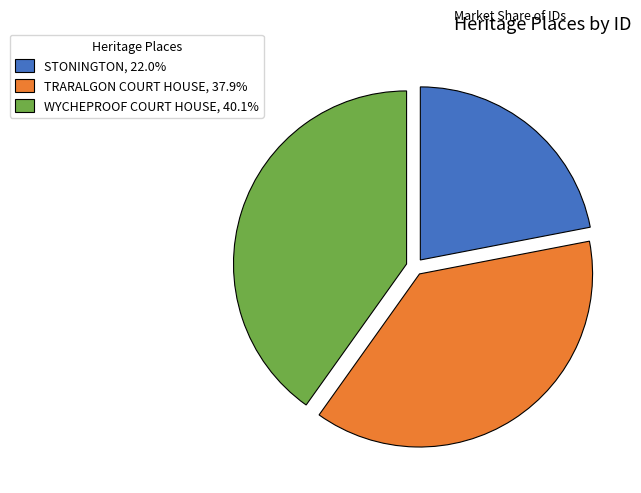

True or false: WYCHEPROOF COURT HOUSE accounts for 25% of the total.

False